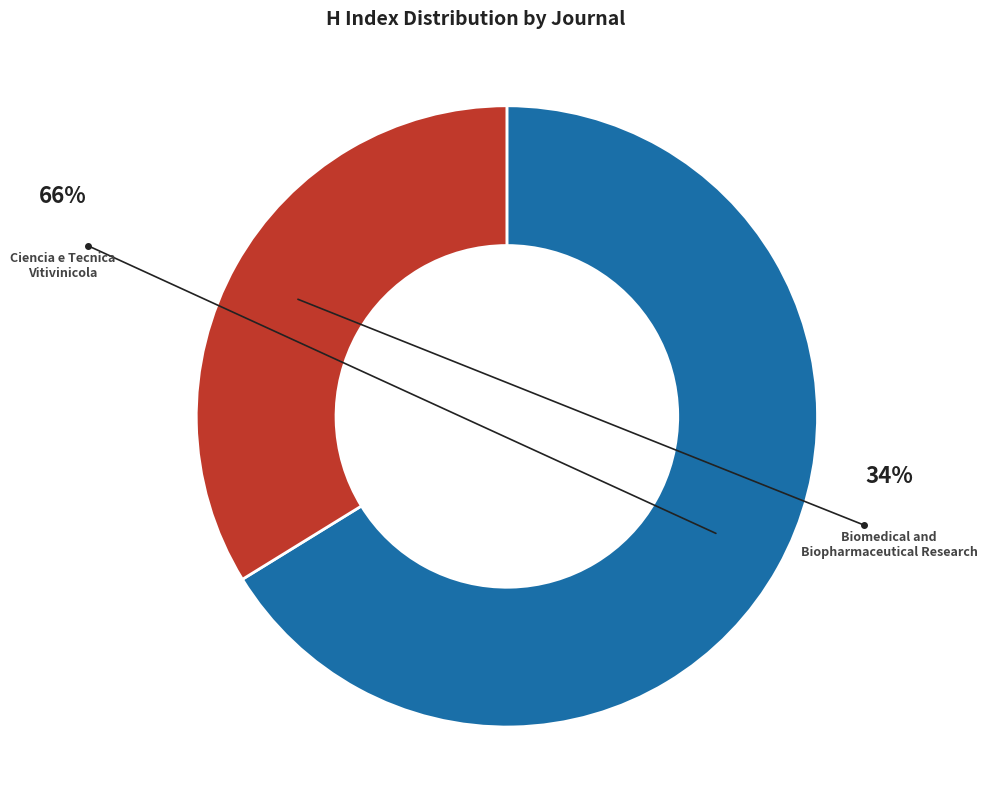

How many slices are in this pie chart?

2